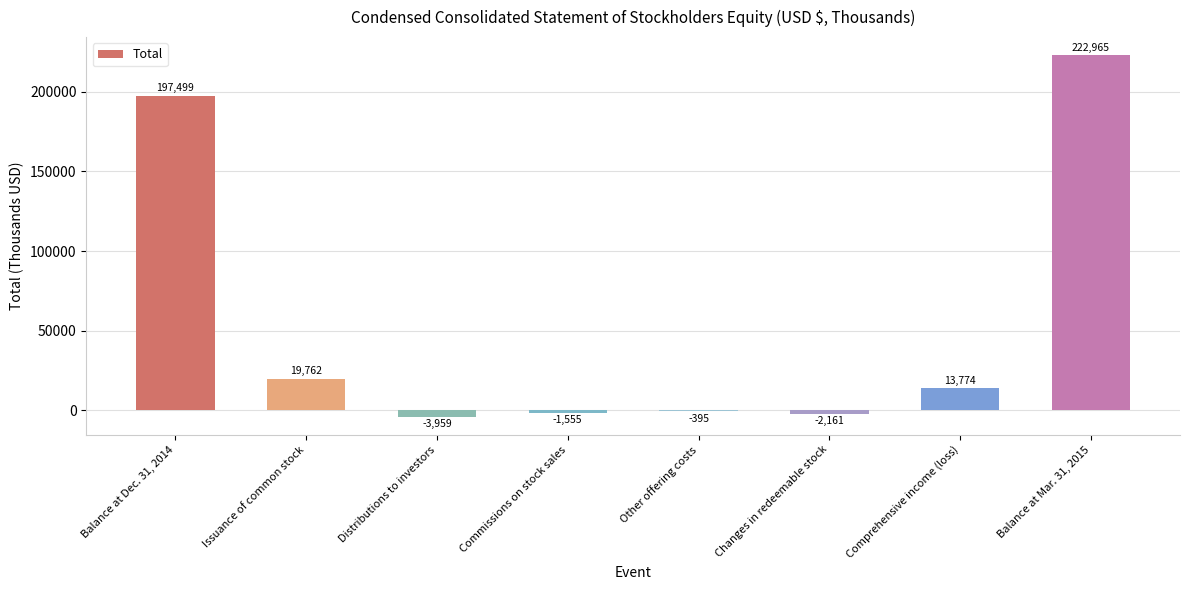

What is the average value?

55741